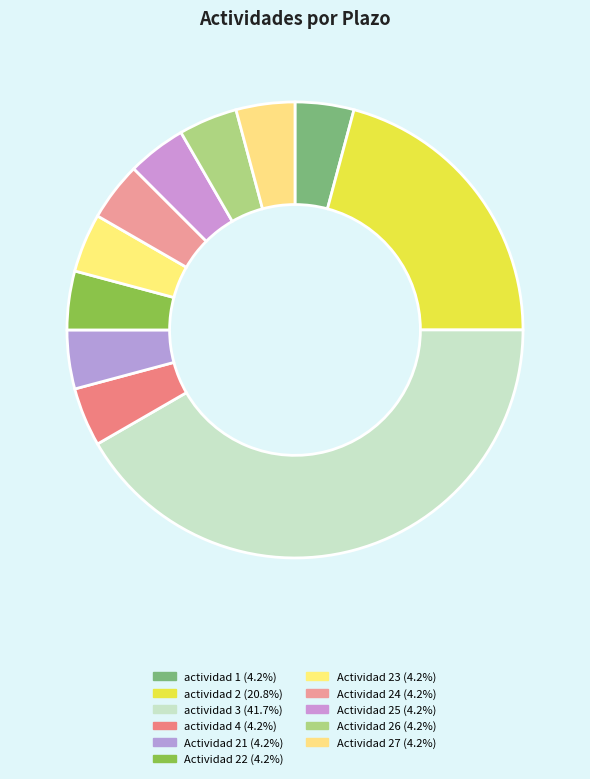

Count the number of slices in the pie.

11